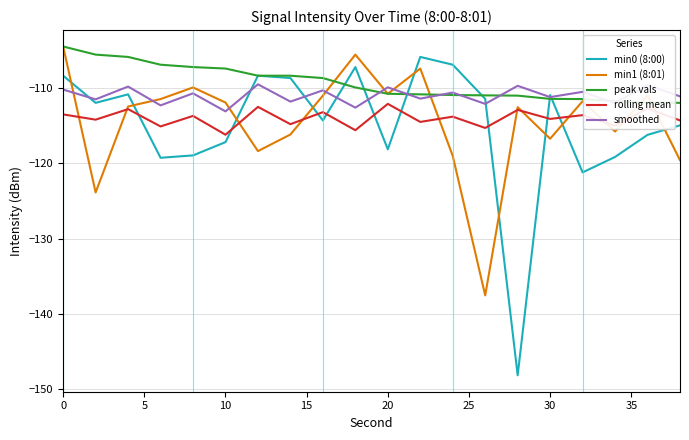

Which series has the widest spread of values?

min0 (8:00)